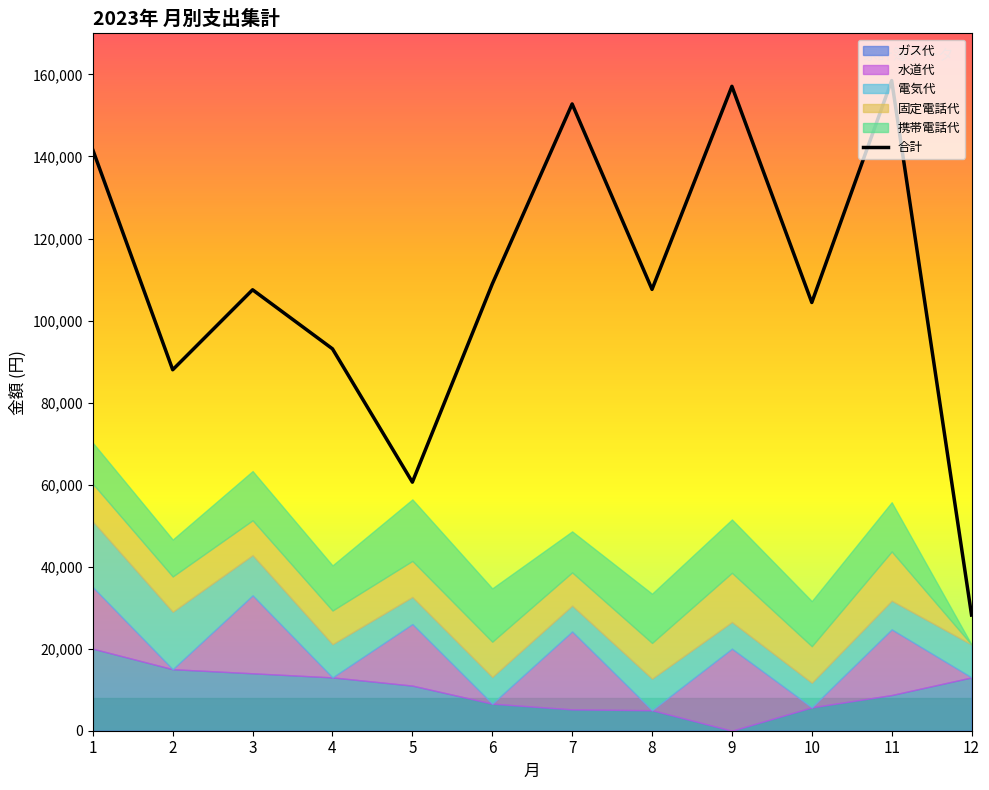

Approximately how many times larger is the value at 4 compared to 9?

0.6